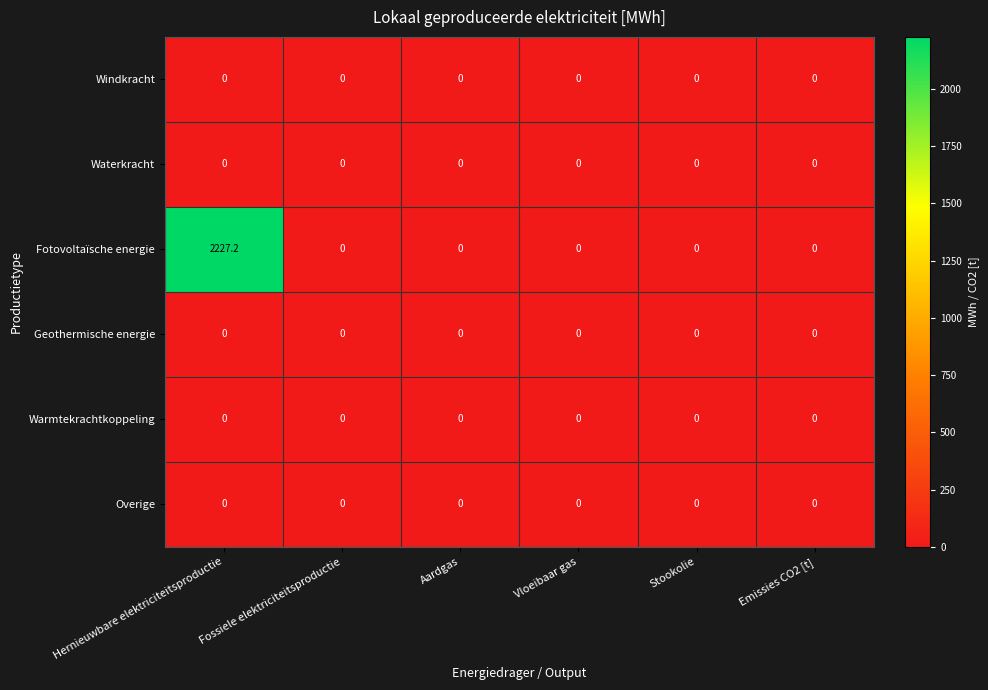

Is it true that Fotovoltaïsche energie equals 2227.2 at Hernieuwbare elektriciteitsproductie?

True